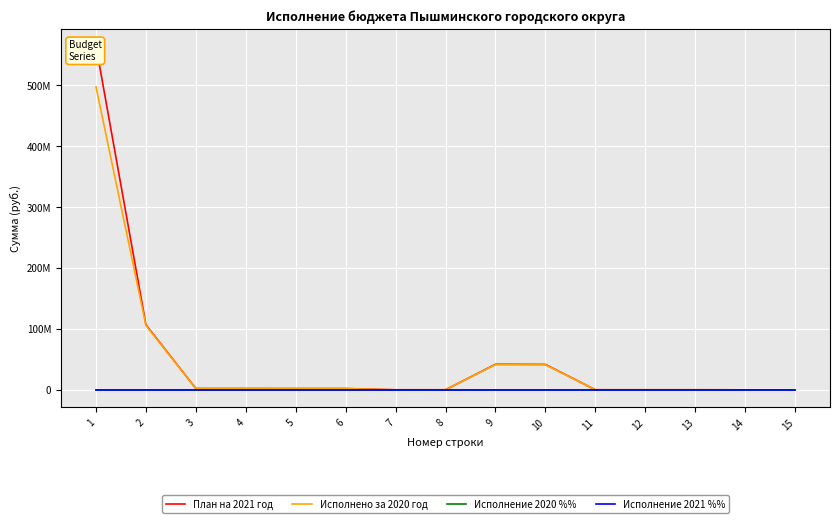

Which label corresponds to the smallest value in the chart?

1